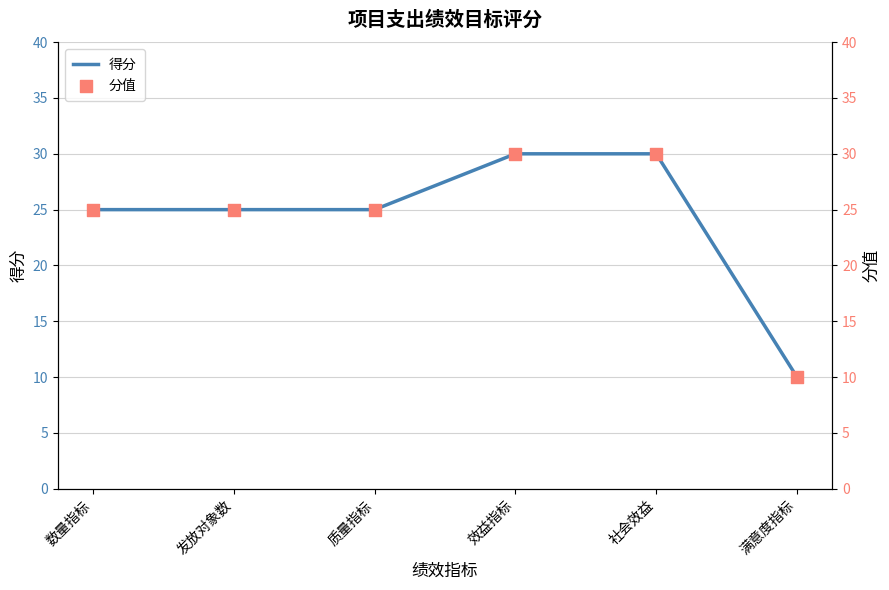

What is the total value across all series at 发放对象数?

50